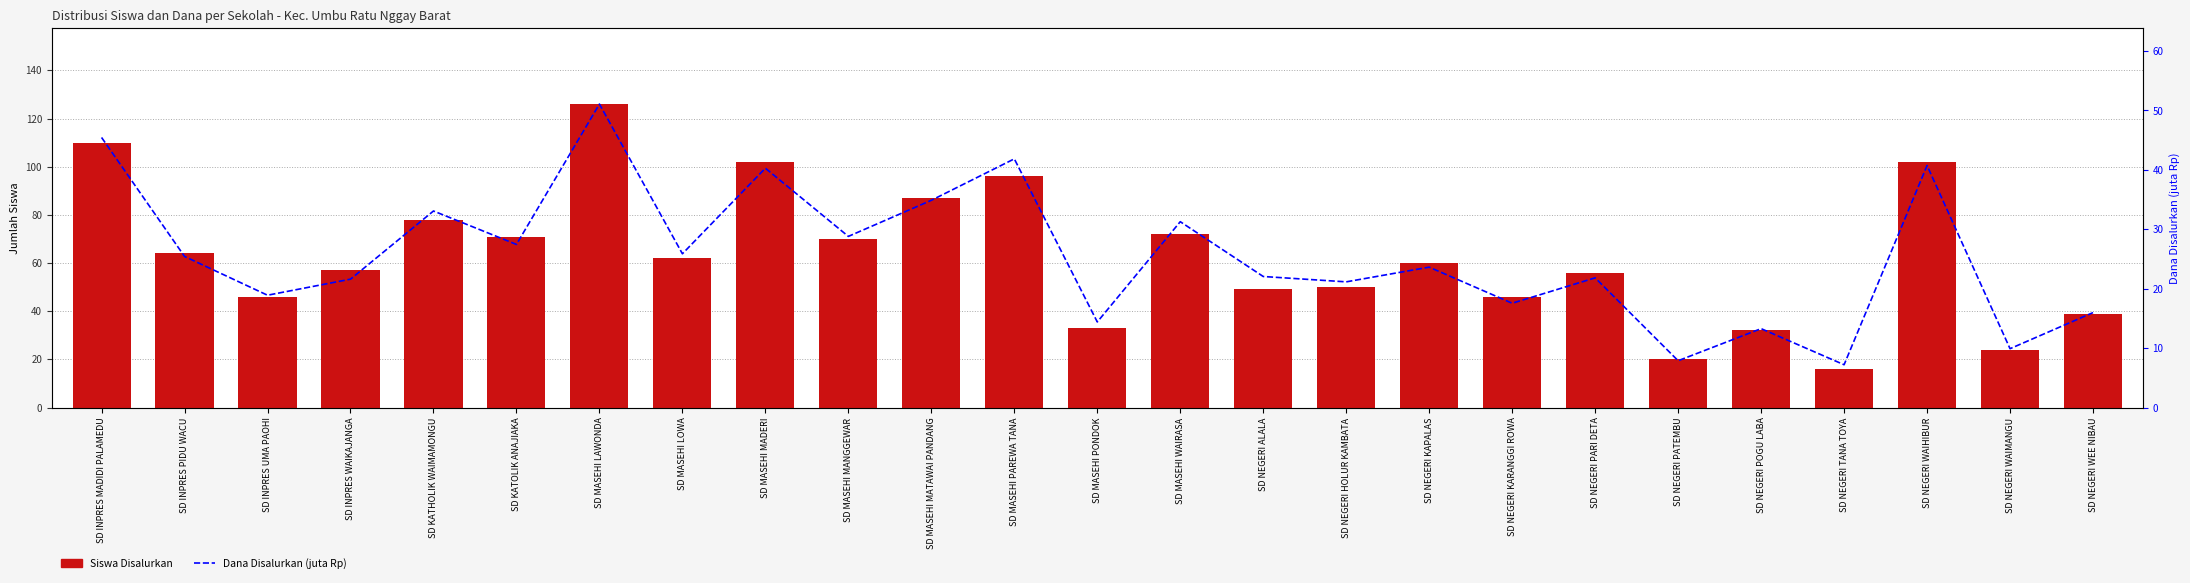

Reading right to left, extract all data points from this chart.

Siswa Disalurkan: SD NEGERI WEE NIBAU=39.0	SD NEGERI WAIMANGU=24.0	SD NEGERI WAIHIBUR=102.0	SD NEGERI TANA TOYA=16.0	SD NEGERI POGU LABA=32.0	SD NEGERI PATEMBU=20.0	SD NEGERI PARI DETA=56.0	SD NEGERI KARANGGI ROWA=46.0	SD NEGERI KAPALAS=60.0	SD NEGERI HOLUR KAMBATA=50.0	SD NEGERI ALALA=49.0	SD MASEHI WAIRASA=72.0	SD MASEHI PONDOK=33.0	SD MASEHI PAREWA TANA=96.0	SD MASEHI MATAWAI PANDANG=87.0	SD MASEHI MANGGEWAR=70.0	SD MASEHI MADERI=102.0	SD MASEHI LOWA=62.0	SD MASEHI LAWONDA=126.0	SD KATOLIK ANAJIAKA=71.0	SD KATHOLIK WAIMAMONGU=78.0	SD INPRES WAIKAJANGA=57.0	SD INPRES UMA PAOHI=46.0	SD INPRES PIDU WACU=64.0	SD INPRES MADIDI PALAMEDU=110.0
Dana Disalurkan (juta): SD NEGERI WEE NIBAU=16.0	SD NEGERI WAIMANGU=9.9	SD NEGERI WAIHIBUR=40.7	SD NEGERI TANA TOYA=7.2	SD NEGERI POGU LABA=13.3	SD NEGERI PATEMBU=7.9	SD NEGERI PARI DETA=21.8	SD NEGERI KARANGGI ROWA=17.6	SD NEGERI KAPALAS=23.6	SD NEGERI HOLUR KAMBATA=21.1	SD NEGERI ALALA=22.1	SD MASEHI WAIRASA=31.3	SD MASEHI PONDOK=14.4	SD MASEHI PAREWA TANA=41.9	SD MASEHI MATAWAI PANDANG=34.9	SD MASEHI MANGGEWAR=28.8	SD MASEHI MADERI=40.3	SD MASEHI LOWA=25.9	SD MASEHI LAWONDA=51.1	SD KATOLIK ANAJIAKA=27.4	SD KATHOLIK WAIMAMONGU=33.1	SD INPRES WAIKAJANGA=21.6	SD INPRES UMA PAOHI=18.9	SD INPRES PIDU WACU=25.4	SD INPRES MADIDI PALAMEDU=45.5